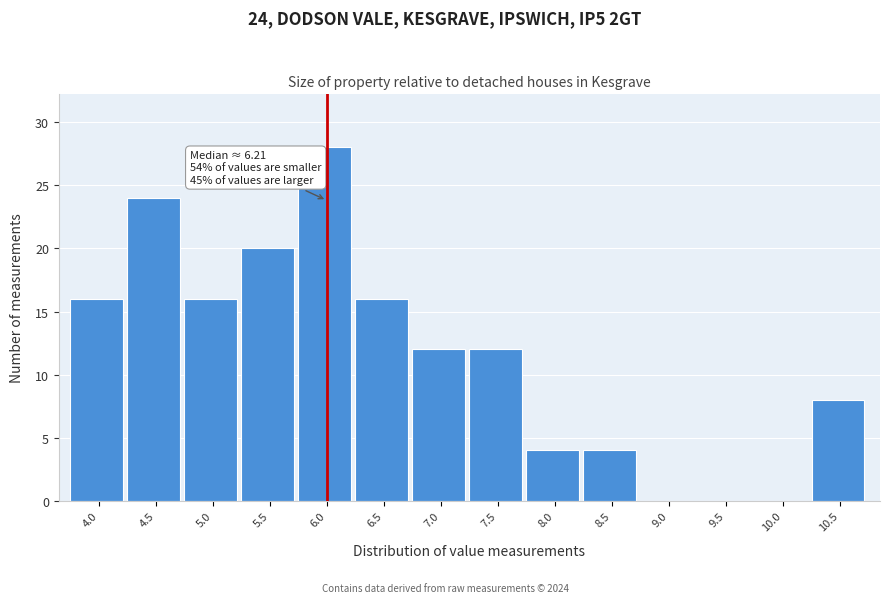

Reading right to left, transcribe all the data shown in this chart.

10.5=8	10.0=0	9.5=0	9.0=0	8.5=4	8.0=4	7.5=12	7.0=12	6.5=16	6.0=28	5.5=20	5.0=16	4.5=24	4.0=16